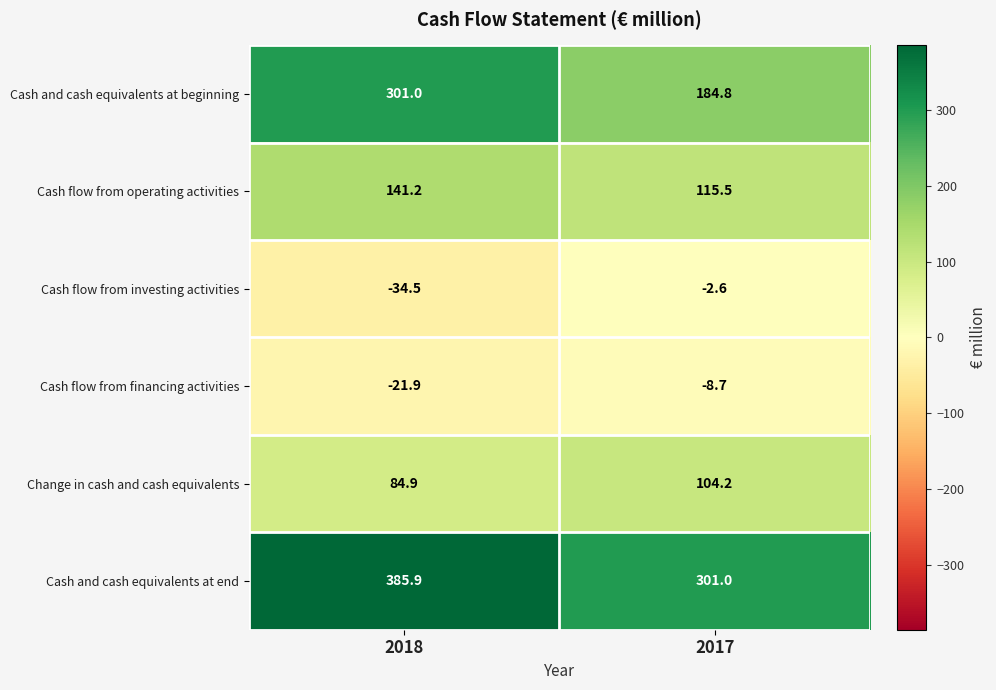

Count the number of data series in this chart.

6